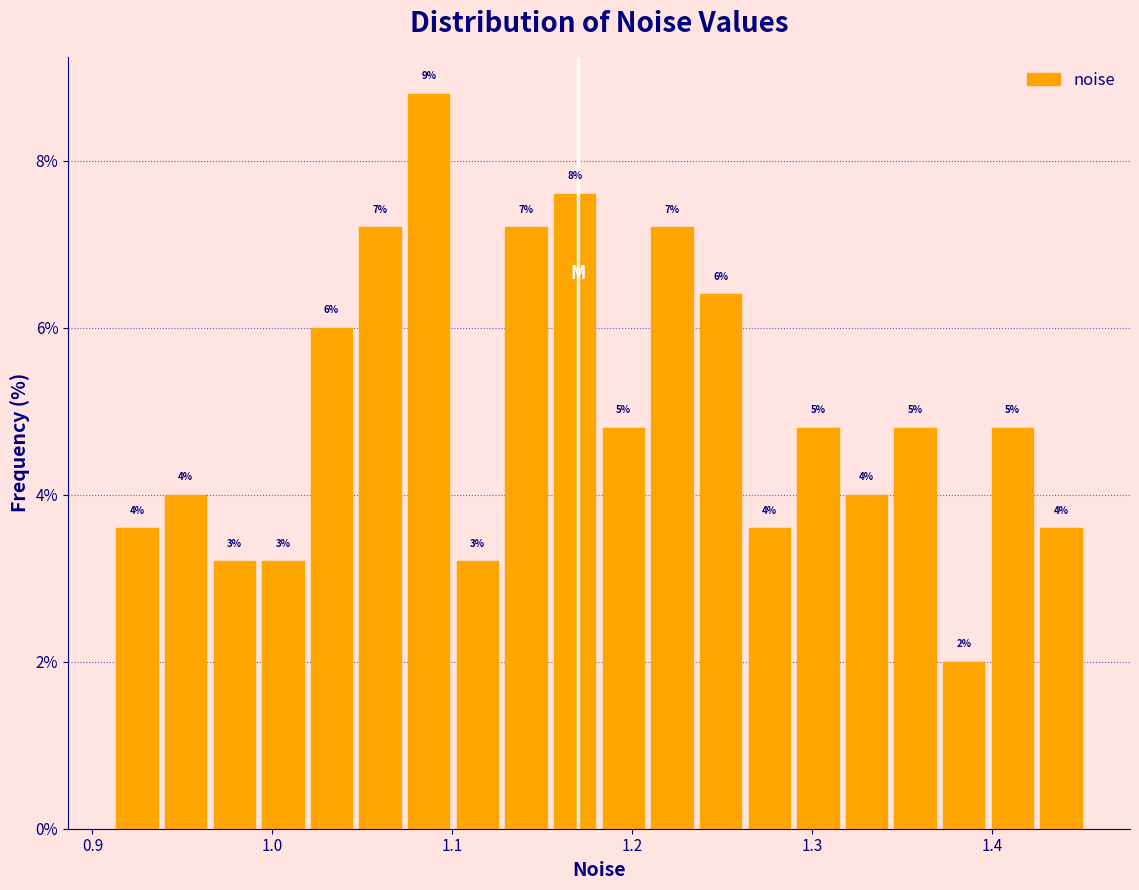

Around what value on the x-axis is the tallest bar? Give the approximate position of its centre, as read against the axis.

1.09